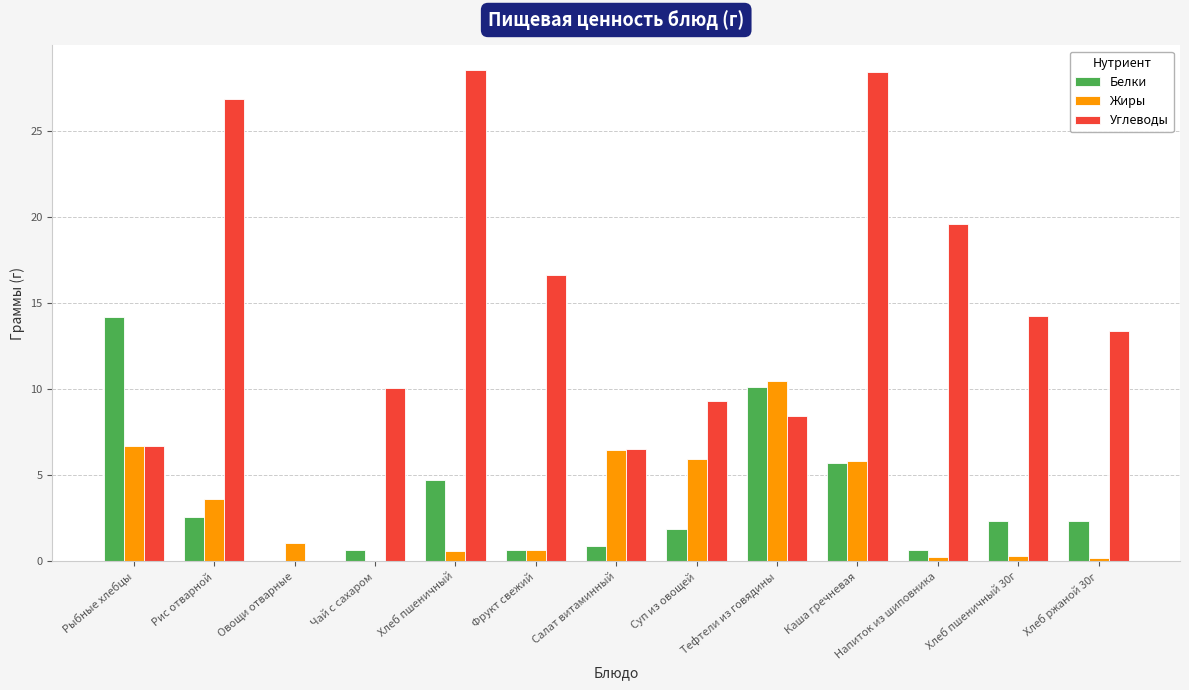

The Белки series shows 6.9 at Тефтели из говядины. True or false?

False